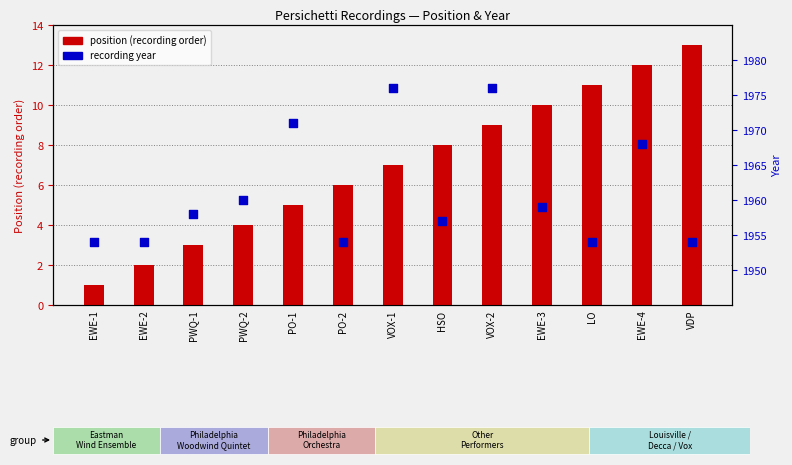

What is the total value across all series at VOX-1?

1983